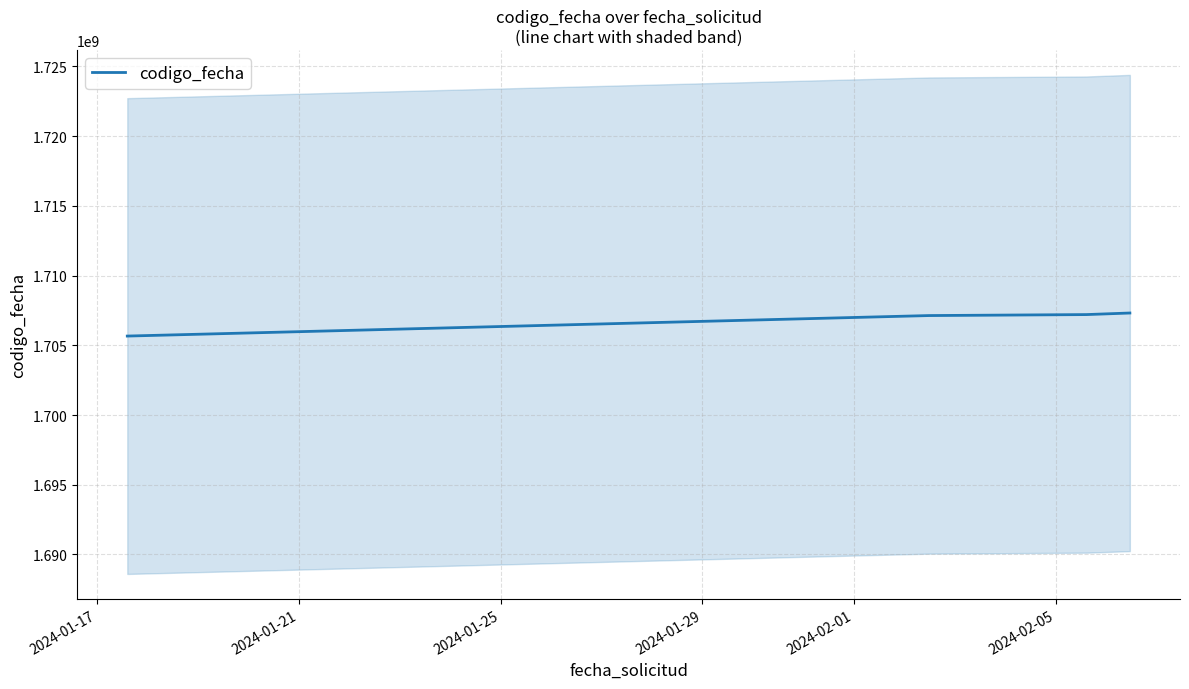

What is the maximum value shown in the chart?

1707314135